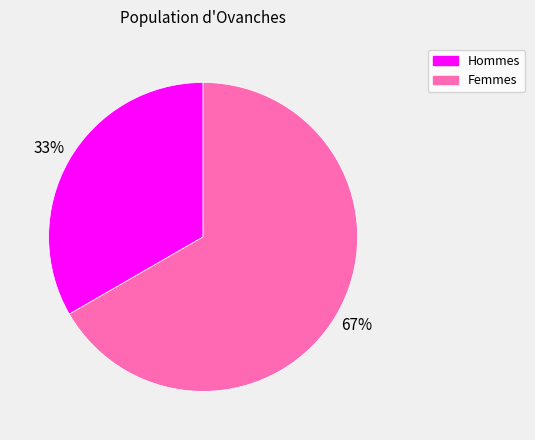

Does any single category account for the majority?

Yes